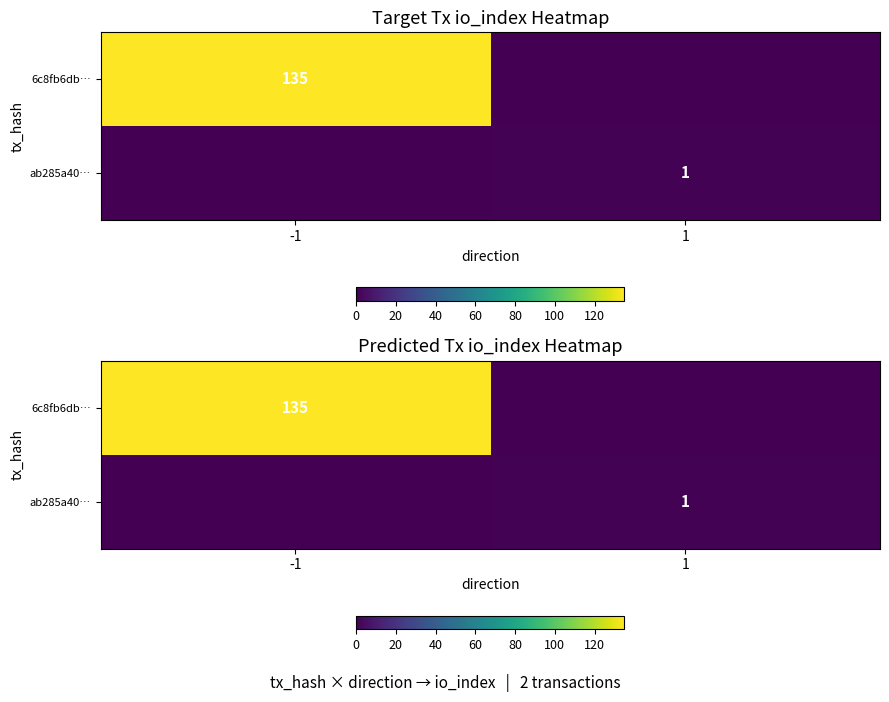

What is the sum of all ab285a40… values?

1